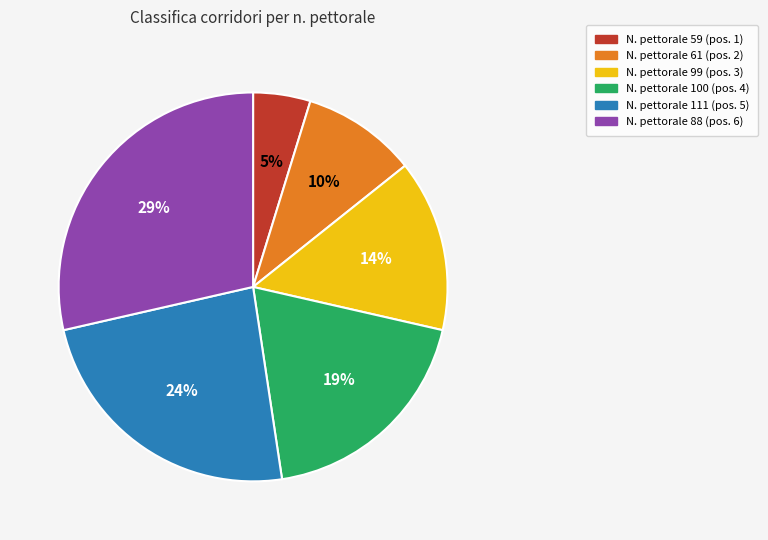

Is there any slice that represents more than half of the pie?

No